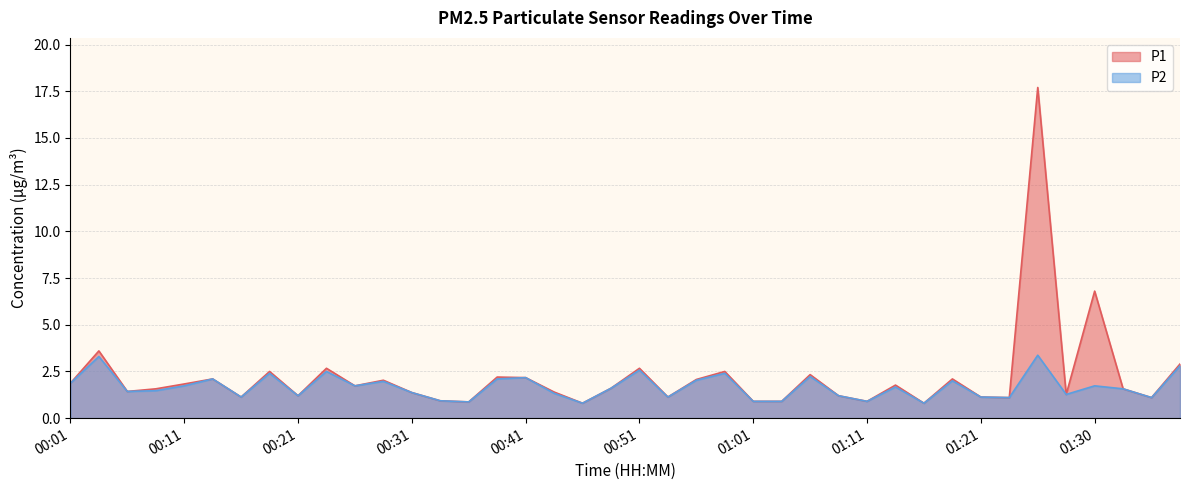

How many data points in P2 are above 1?

33